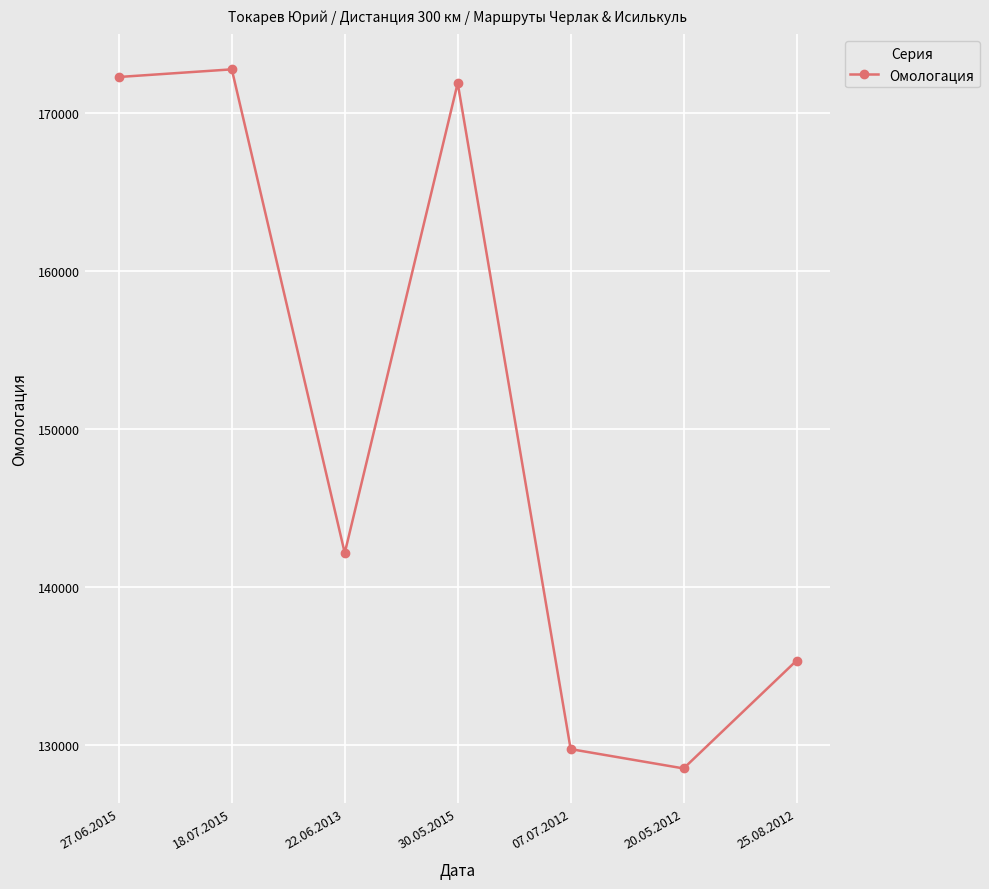

How many categories are shown in the chart?

7